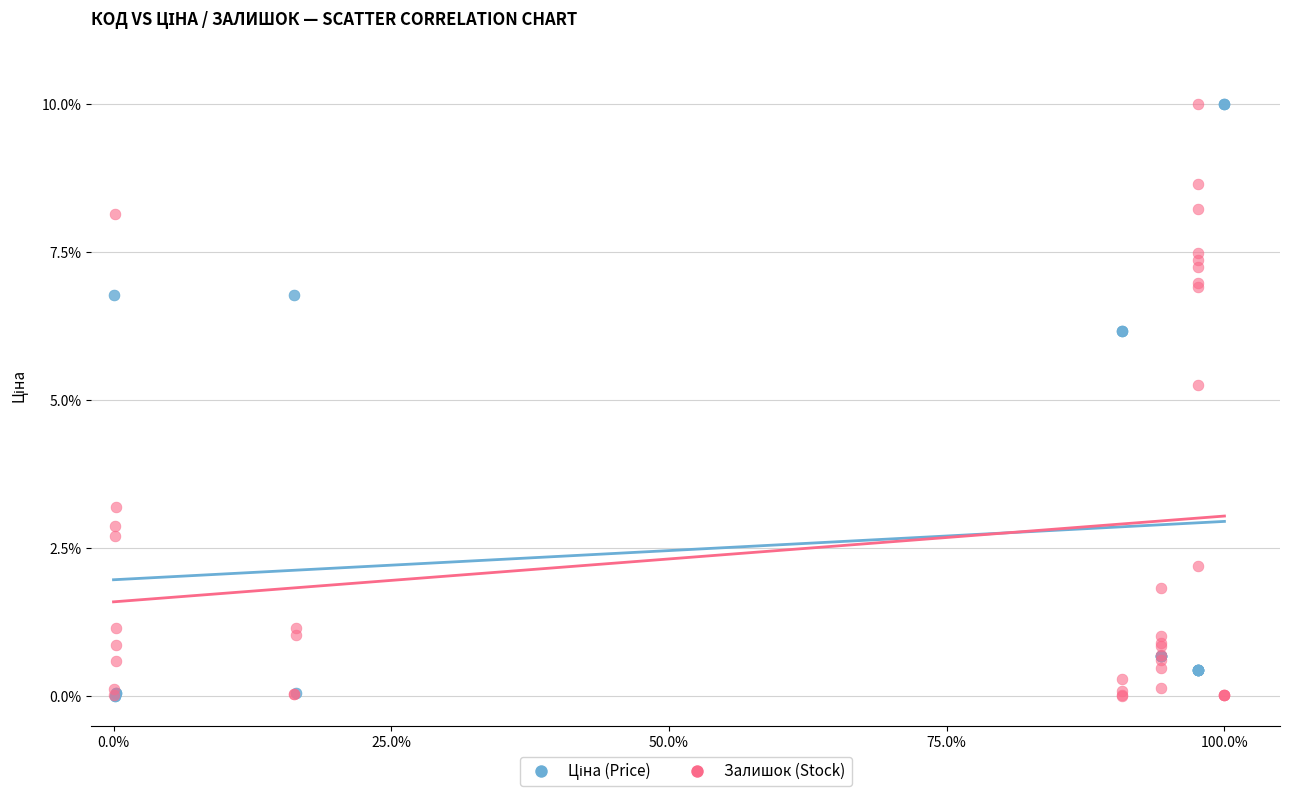

Across all series, what Y value is closest to 5?

5.3